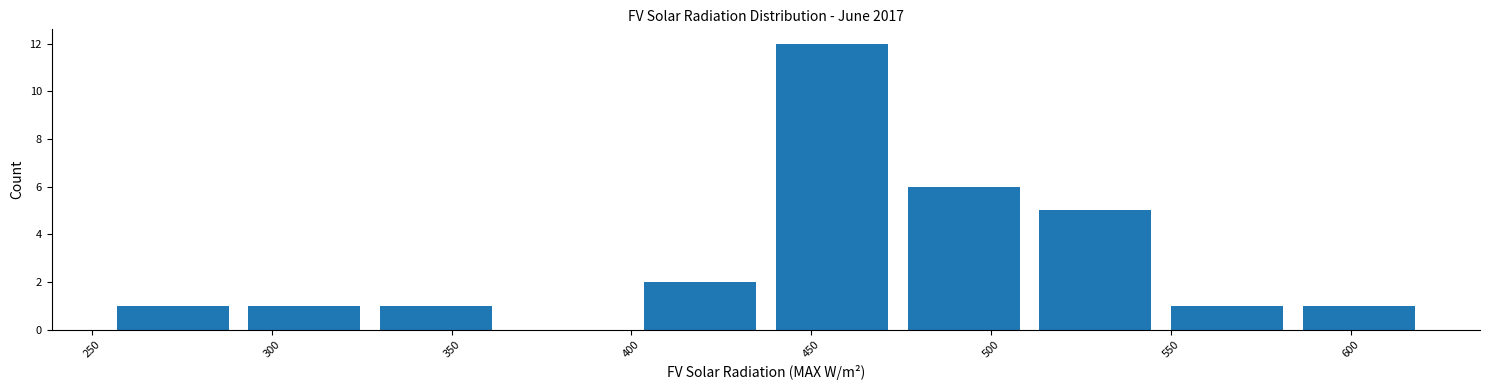

What is the height of the bar covering 400 to 435 on the x-axis? Neither the bar edges nor the heights are printed on the chart, so give them approximately, as read against the axes.

2